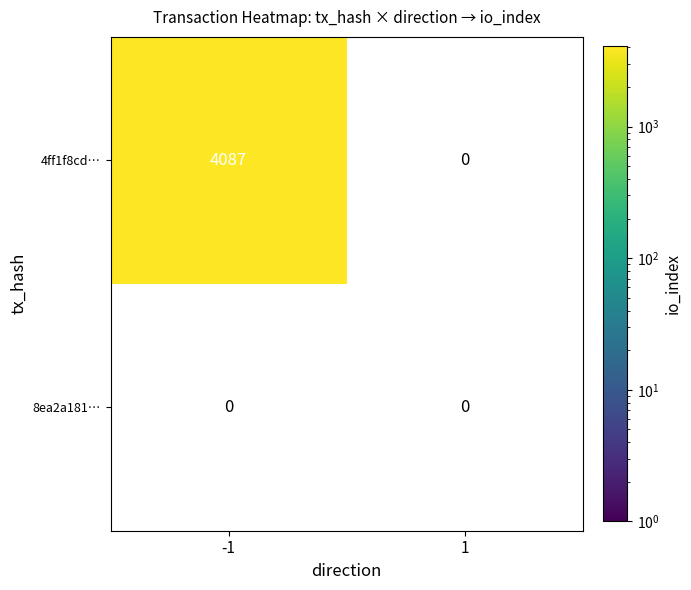

At which category does the chart reach its peak across all series?

-1